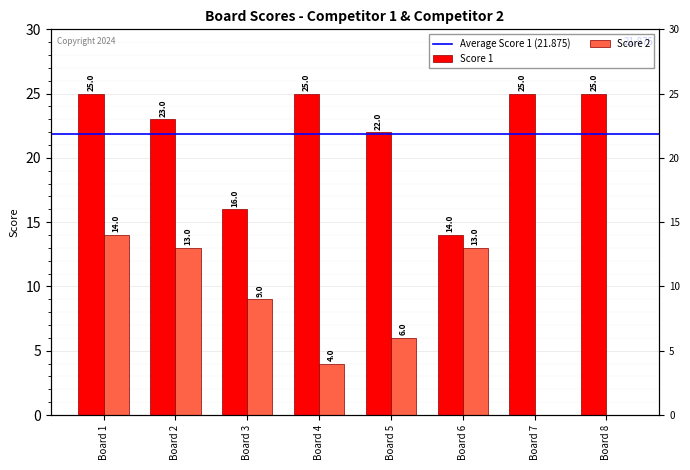

What is the lowest value of the Score 1 series?

14